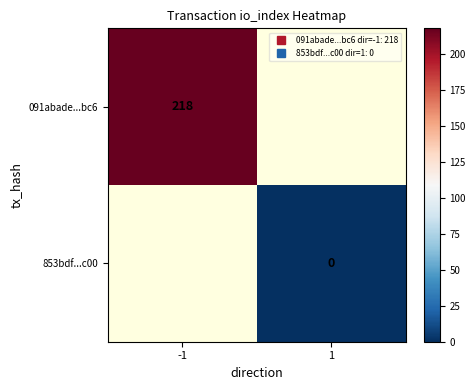

Which series has the widest spread of values?

091abade...bc6